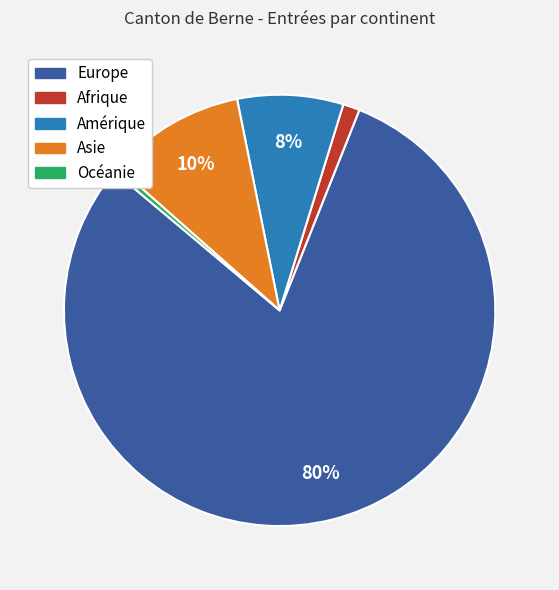

Does Asie represent more than half of the total?

No